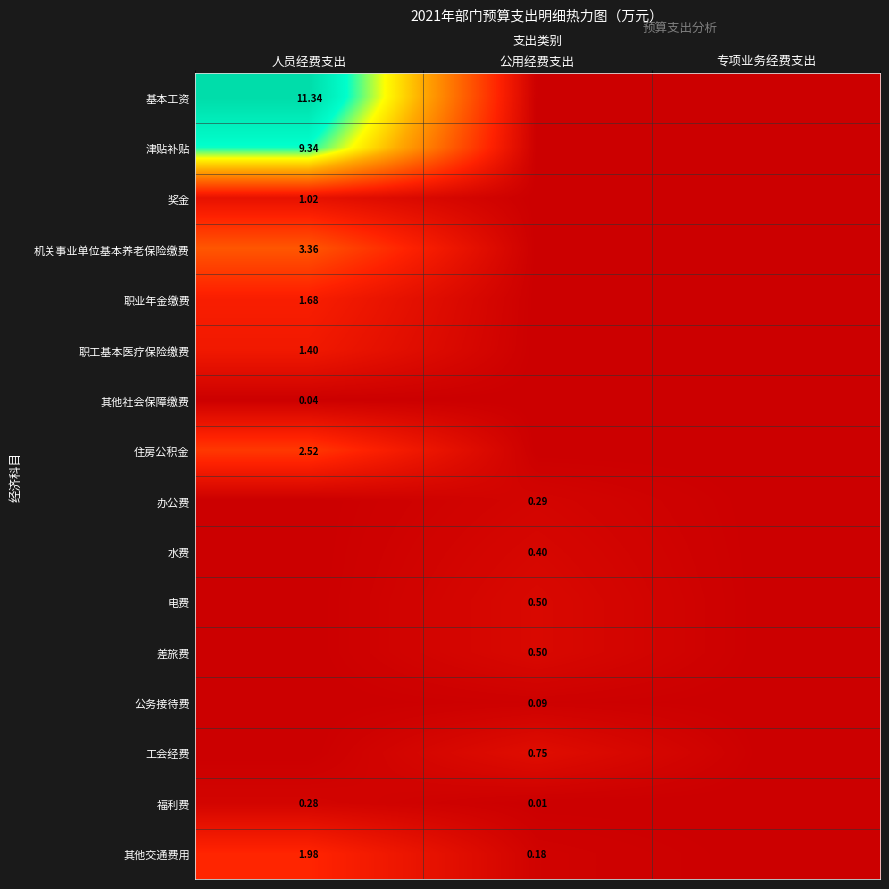

Where is 办公费 nearest to the value 0?

人员经费支出